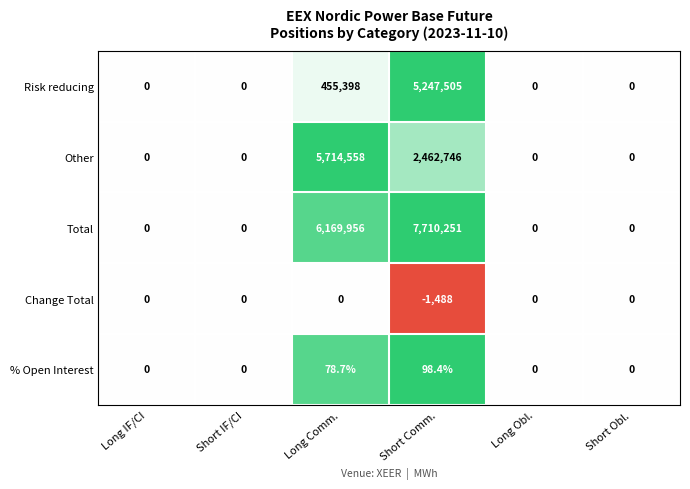

What is the maximum value for Risk reducing?

5247505.0